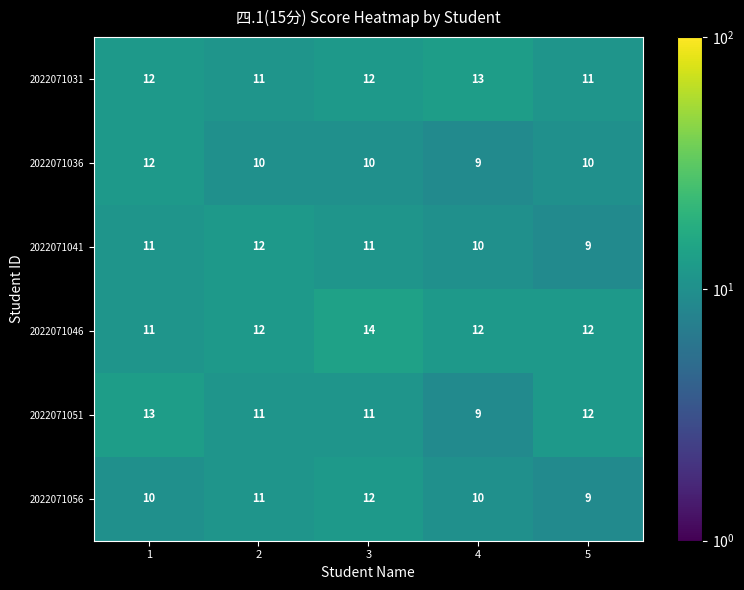

How many categories are shown in the chart?

5